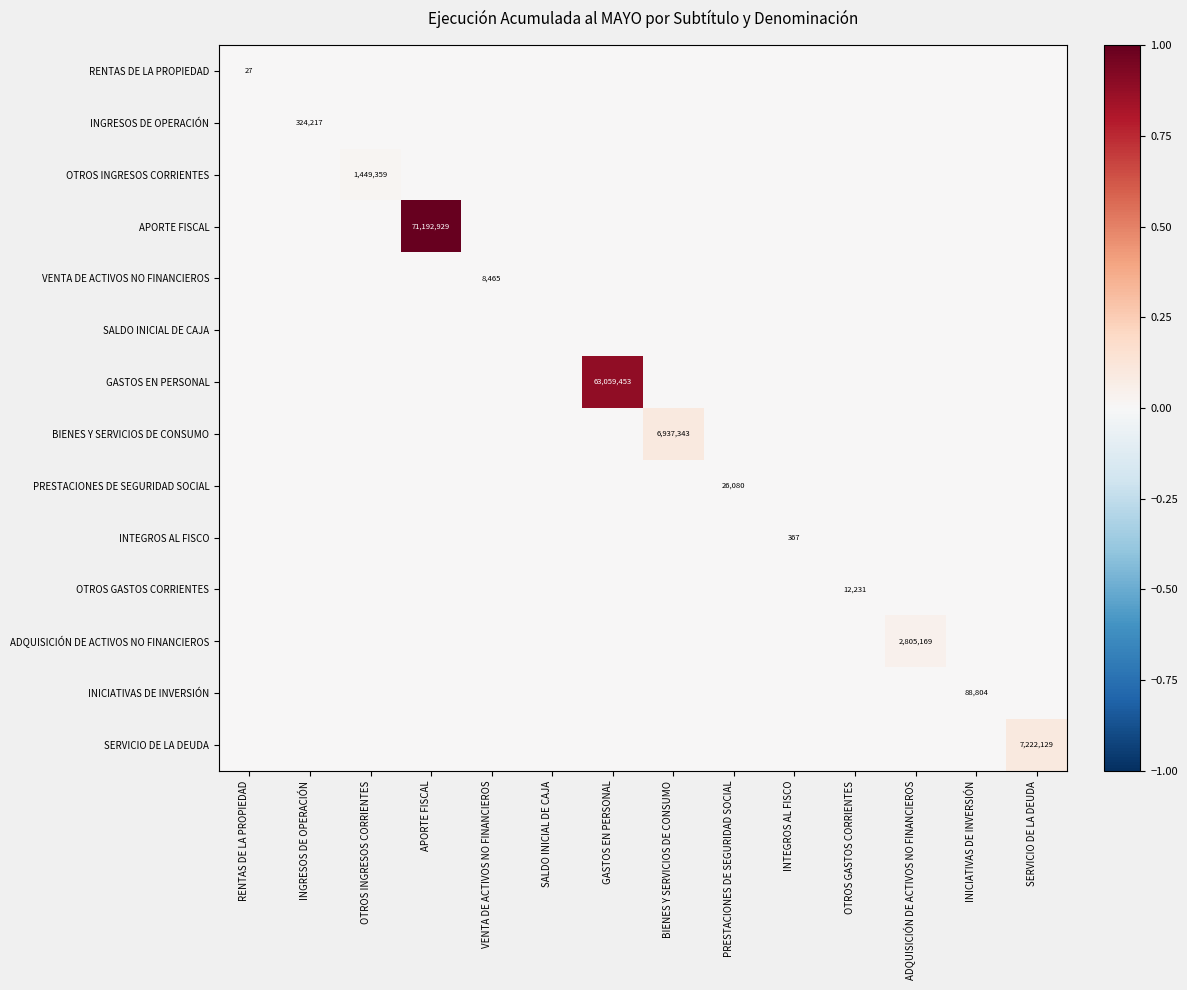

Is it true that INTEGROS AL FISCO equals -0.0 at APORTE FISCAL?

False